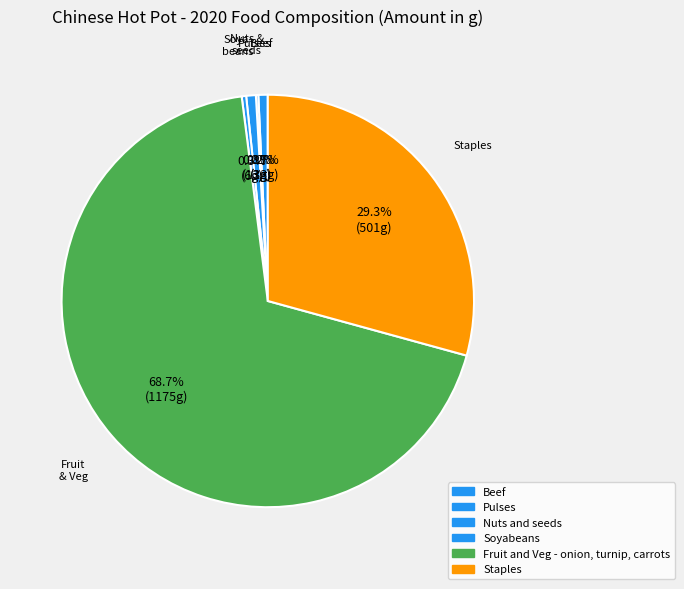

Which category accounts for the majority?

Fruit and Veg - onion, turnip, carrots